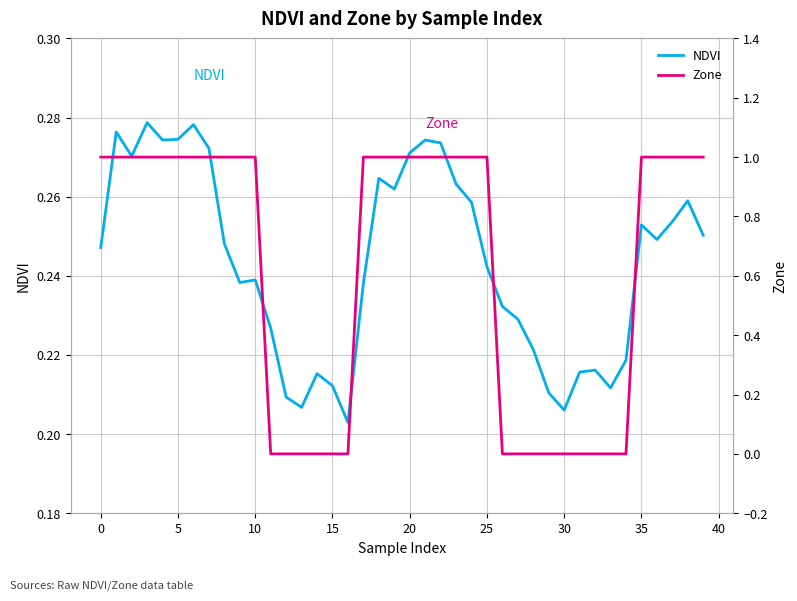

Which has a higher value, 5 or 38?

5